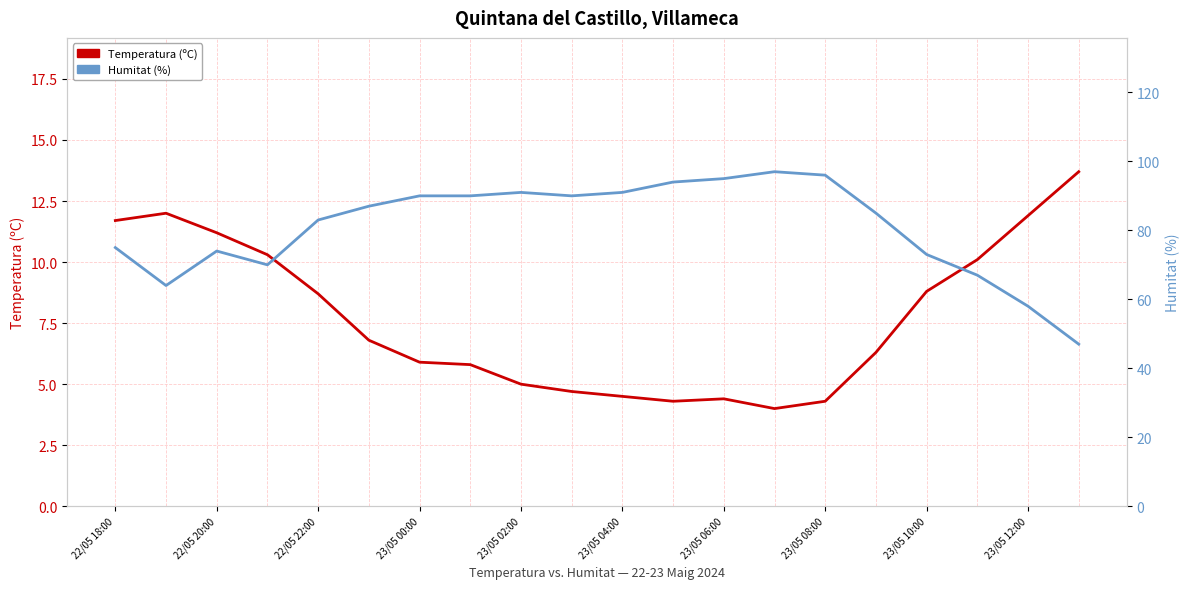

In Temperatura (ºC), how many points are lower than both neighbors (excluding endpoints)?

2